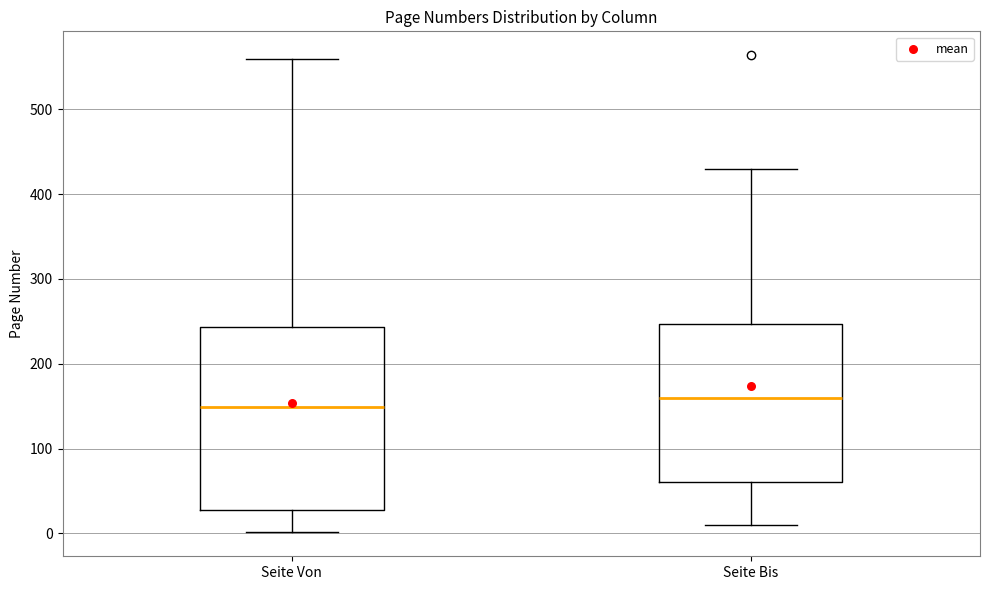

Which box has the lowest median line?

Seite Von